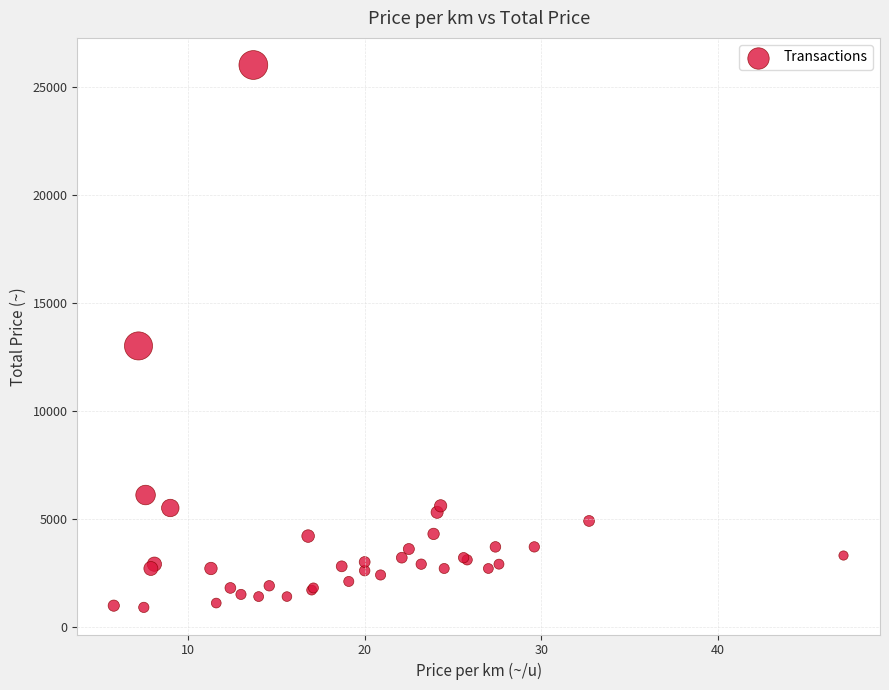

What Y value in the scatter plot is closest to 13450?

13000